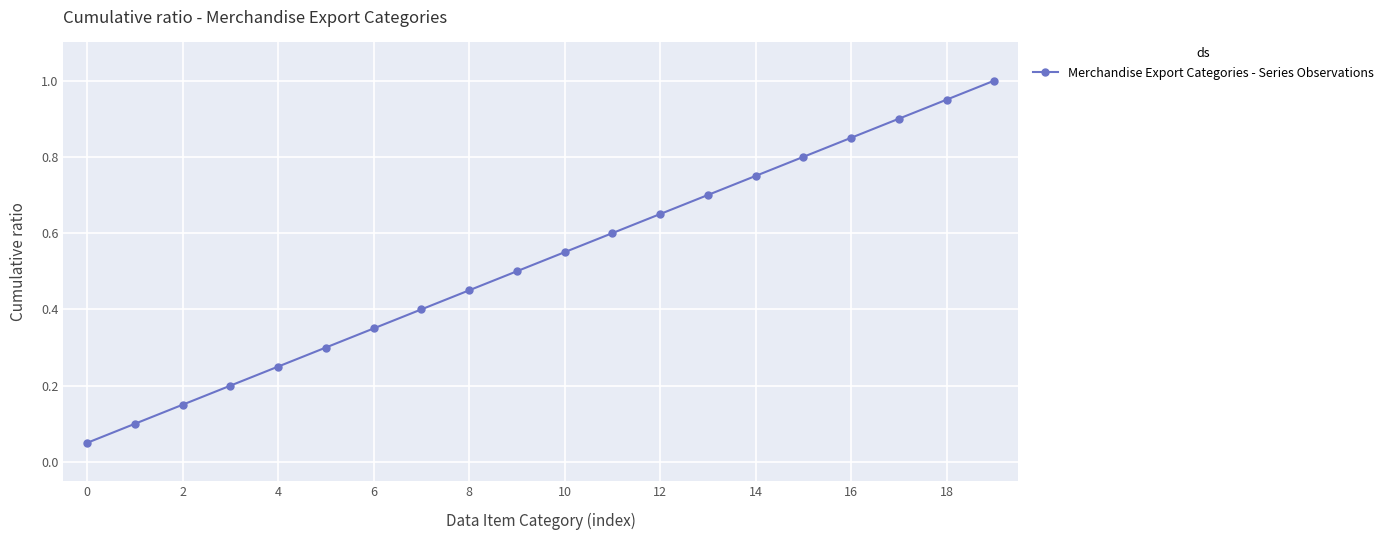

What is the sum of all values?

10.5